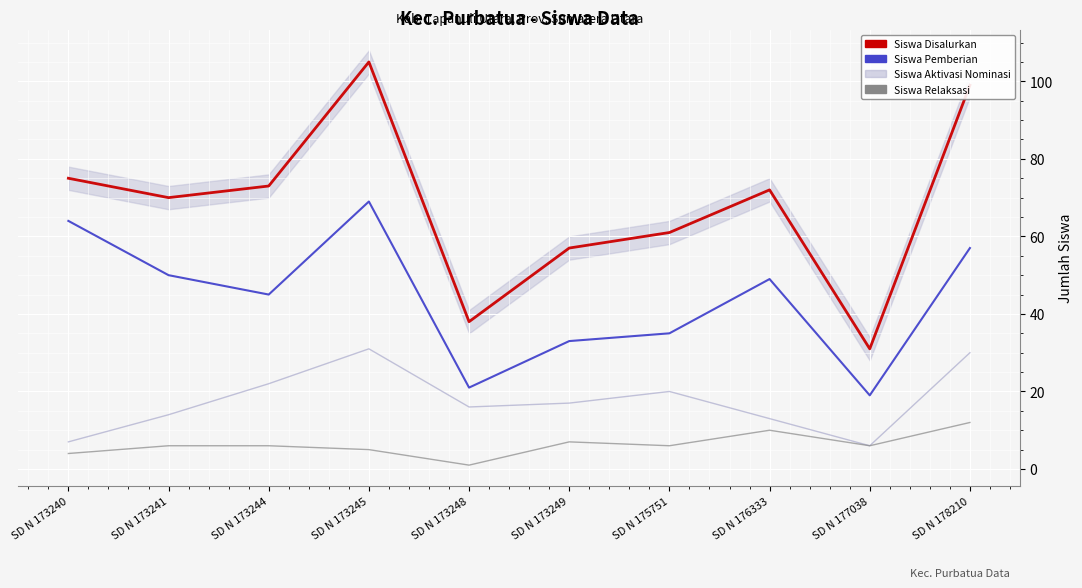

Reading right to left, what are all the values shown in this chart?

Siswa Disalurkan: 99	31	72	61	57	38	105	73	70	75
Siswa Pemberian: 57	19	49	35	33	21	69	45	50	64
Siswa Aktivasi Nominasi: 30	6	13	20	17	16	31	22	14	7
Siswa Relaksasi: 12	6	10	6	7	1	5	6	6	4